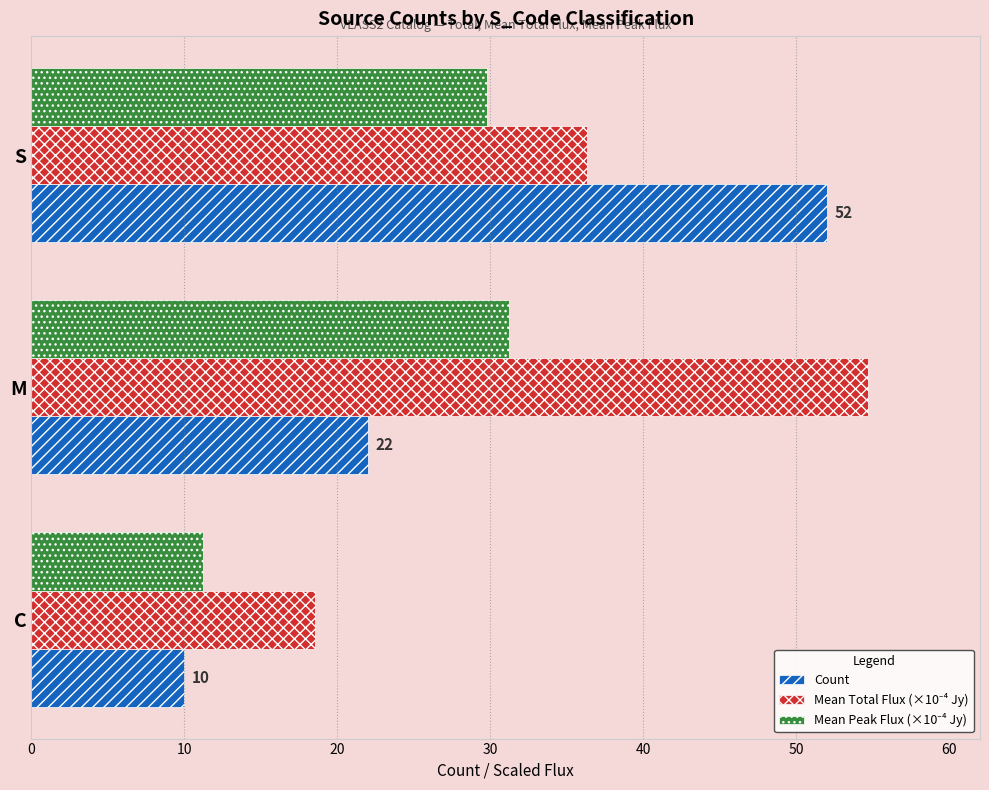

Is it true that Count equals 10.0 at C?

True